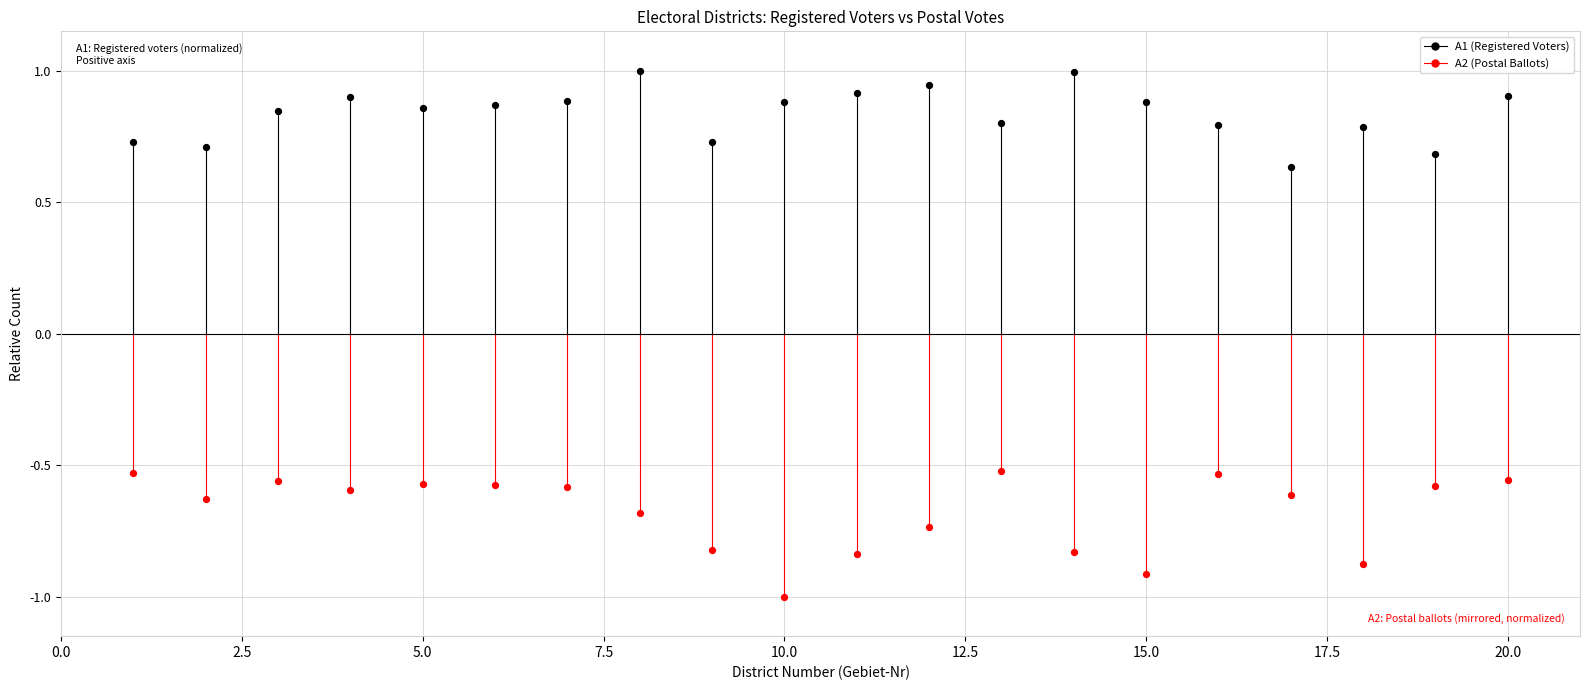

Across all data points, what is the range of X values (max minus min)?

19.0